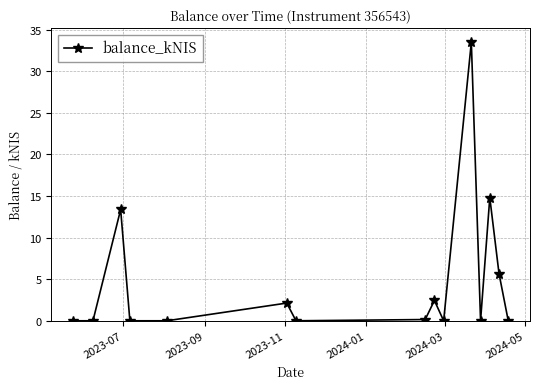

What is the average value?

4.8